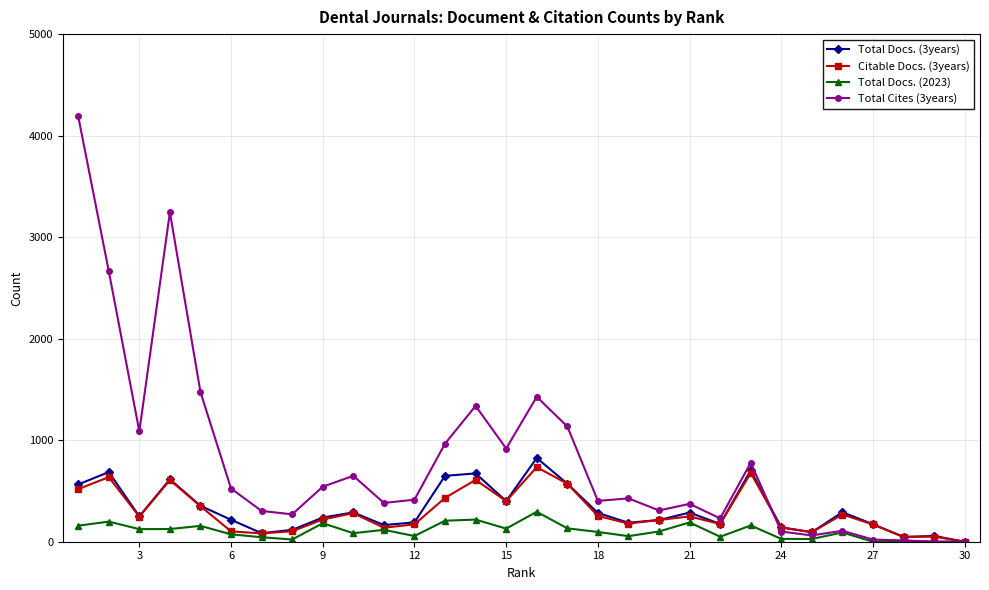

What are all the series names shown in the legend?

Total Docs. (3years), Citable Docs. (3years), Total Docs. (2023), Total Cites (3years)